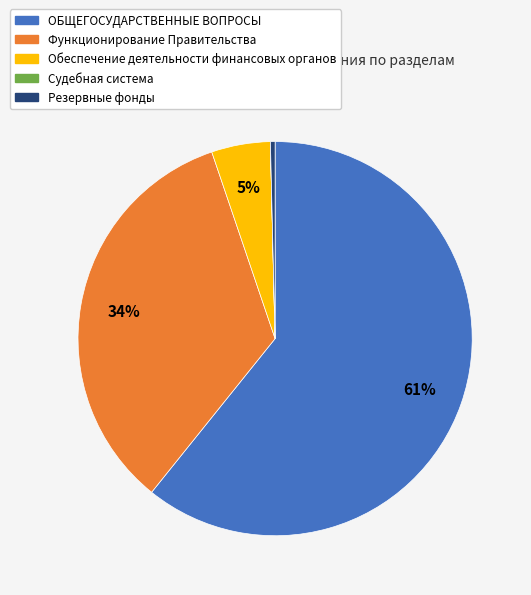

To the nearest percent, what percentage of the pie is ОБЩЕГОСУДАРСТВЕННЫЕ ВОПРОСЫ?

61%